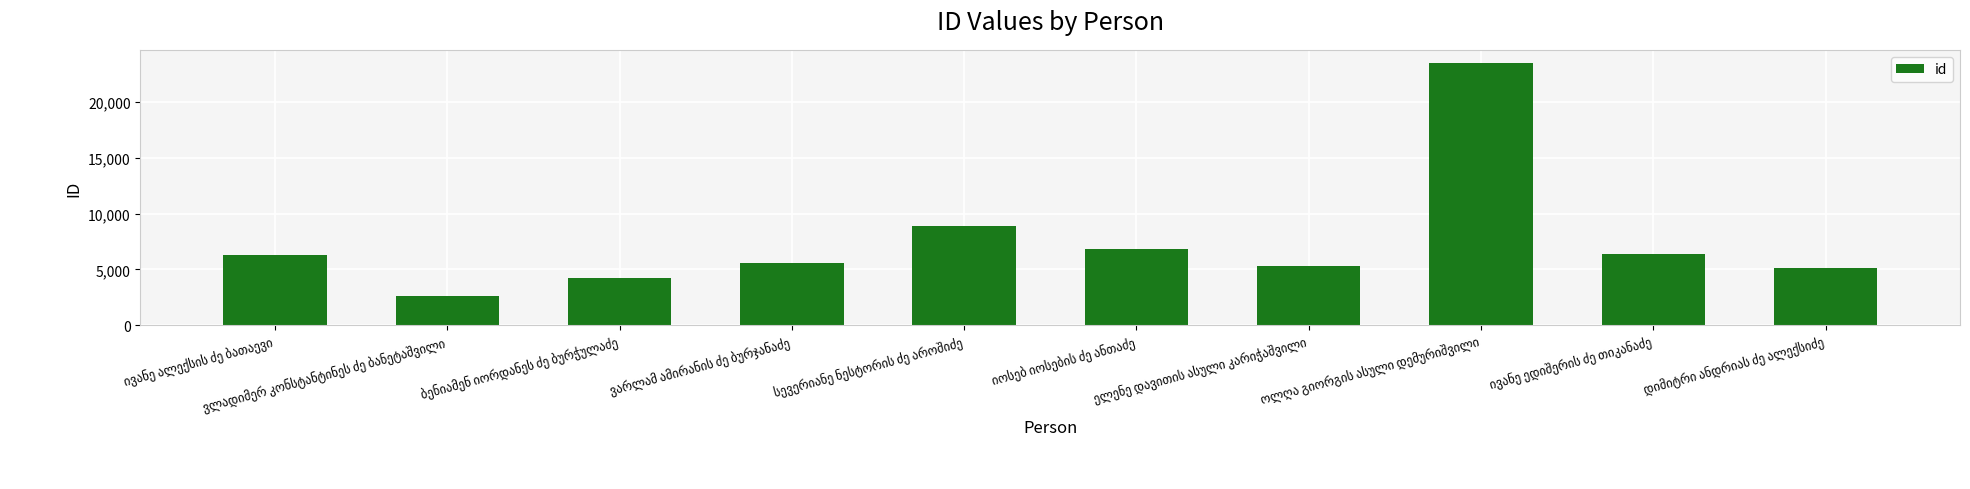

What is the value of the 6th bar from the left?

6795